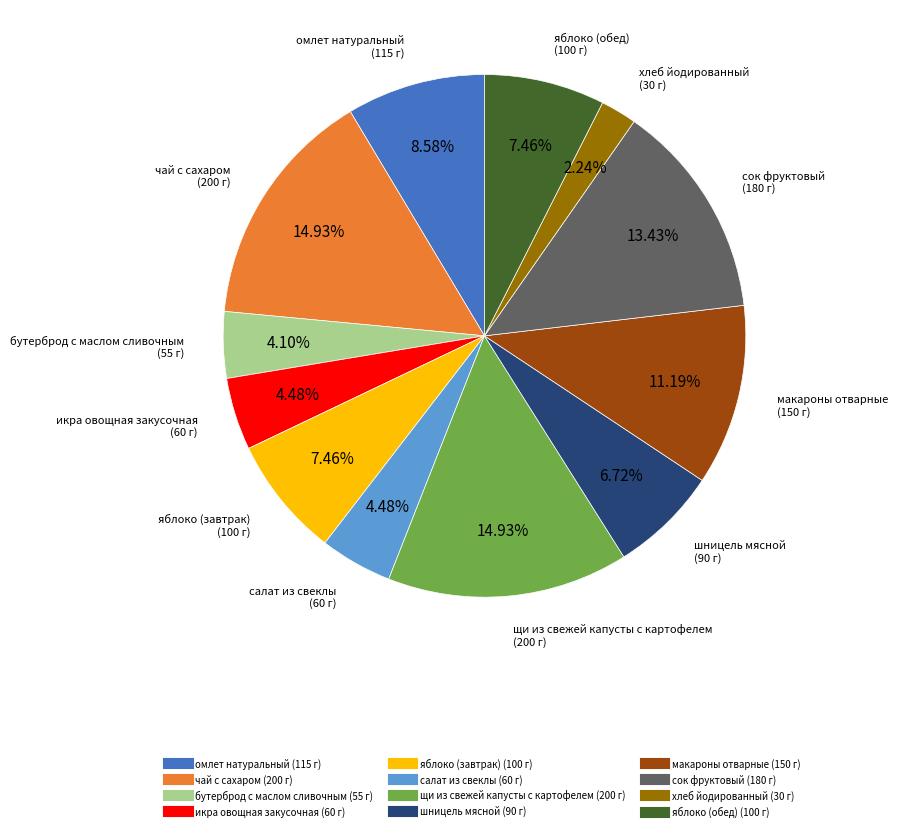

How many segments does this pie chart have?

12